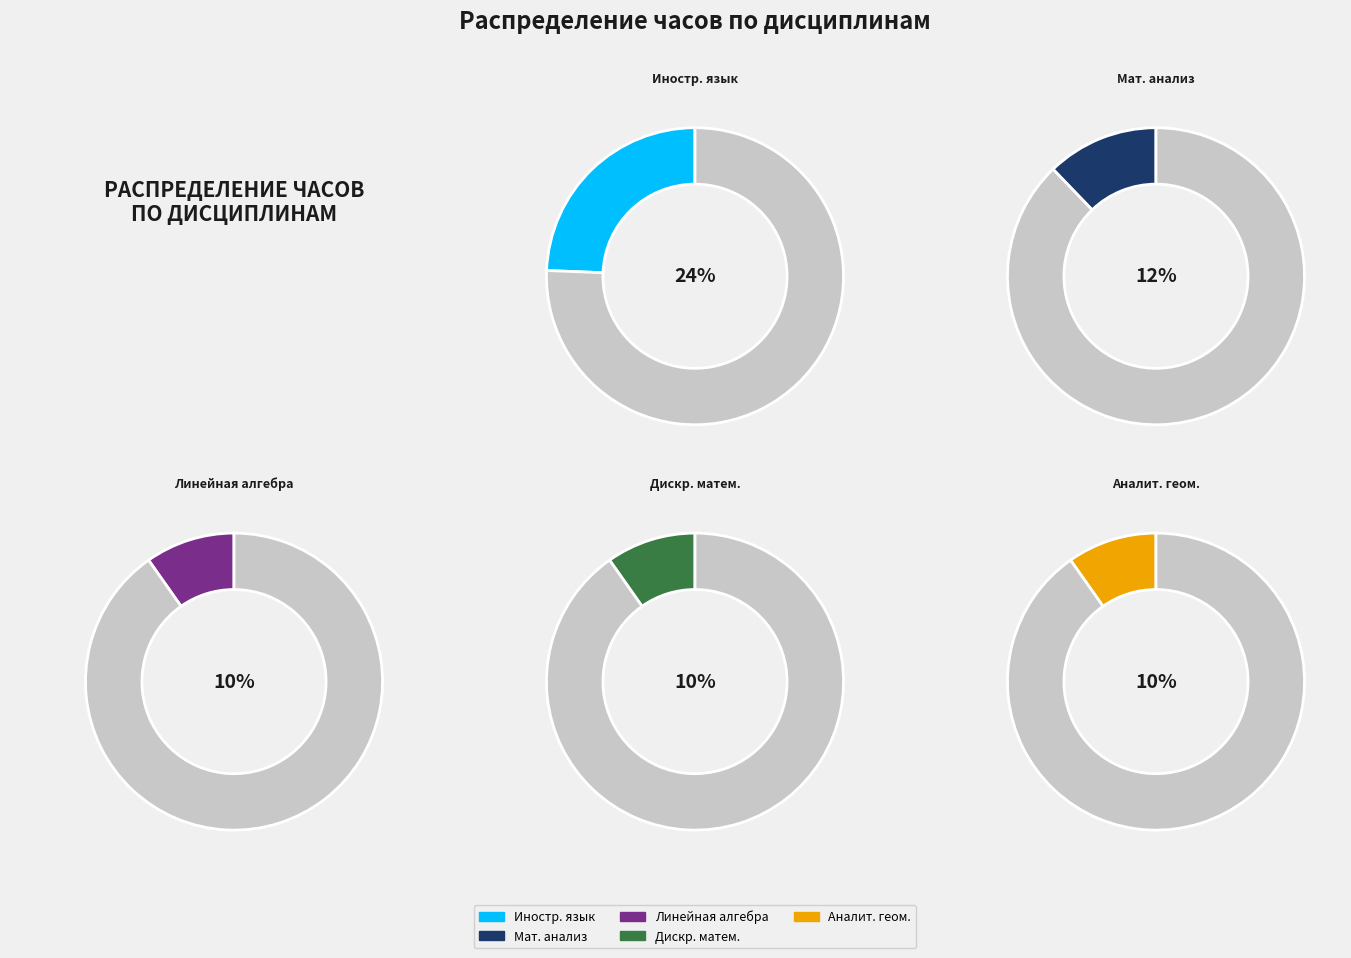

What portion of the pie excludes Математический анализ?

87.8%